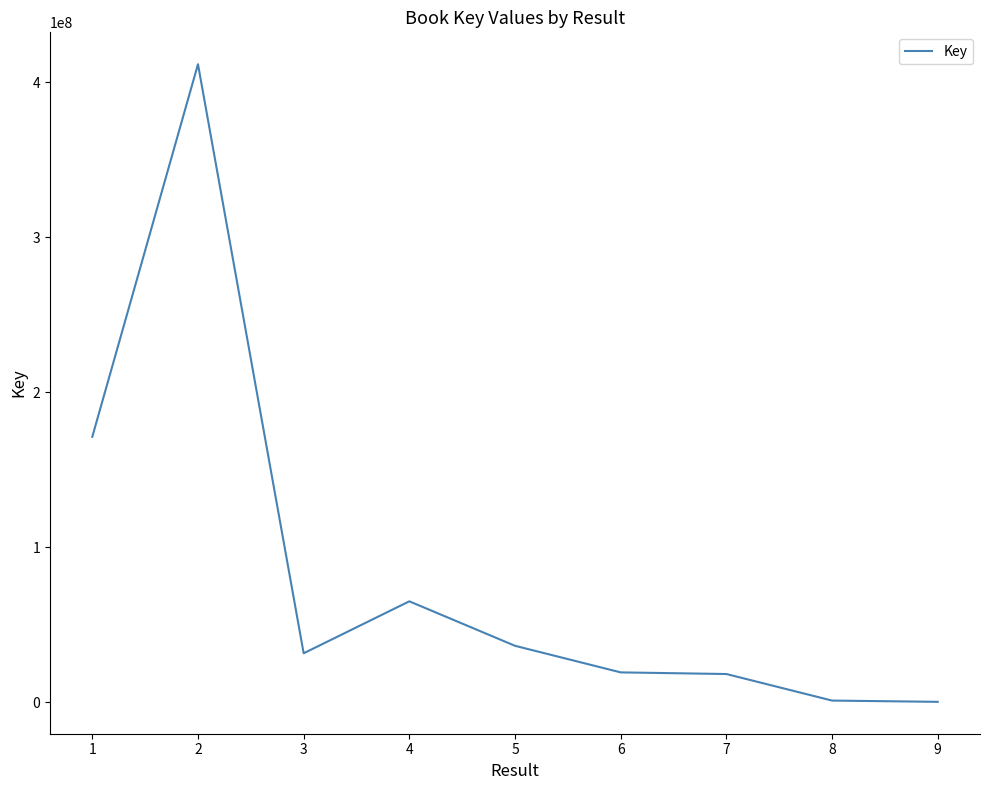

How many series are shown in this chart?

1